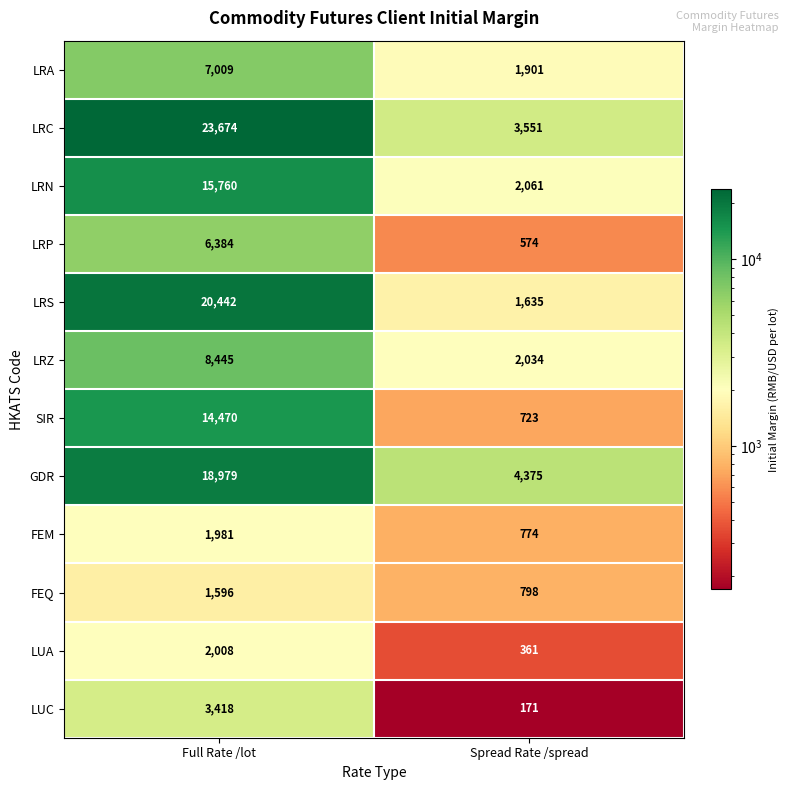

Between Full Rate /lot and Spread Rate /spread, which series saw the biggest shift?

LRC